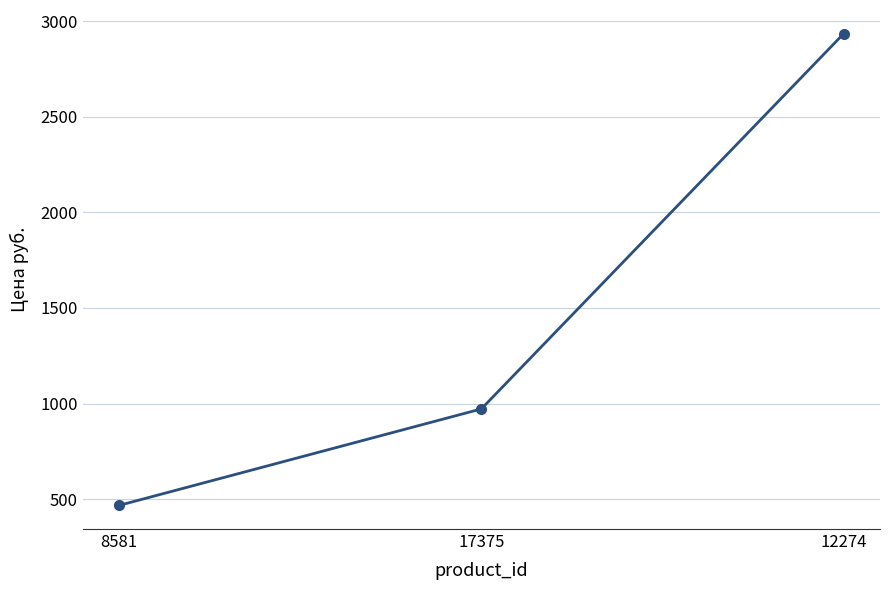

True or false: the data shows 1566.7 at 17375.

False